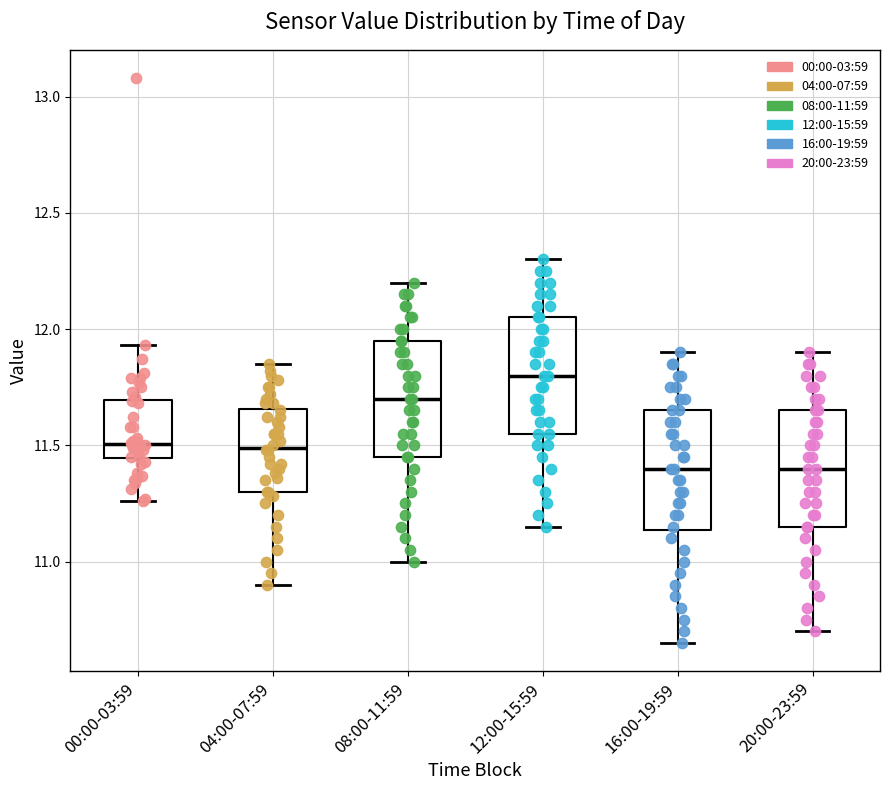

Reading left to right, transcribe this box plot: for each box, give where its median line is, the range the box spans, and where its two whiskers end, as read against the y-axis. The values are not printed on the chart, so give them approximately, as read against the axis.

00:00-03:59: median 11.50, box 11.45 to 11.70, whiskers 11.25 to 11.95
04:00-07:59: median 11.50, box 11.30 to 11.65, whiskers 10.90 to 11.85
08:00-11:59: median 11.70, box 11.45 to 11.95, whiskers 11.00 to 12.20
12:00-15:59: median 11.80, box 11.55 to 12.05, whiskers 11.15 to 12.30
16:00-19:59: median 11.40, box 11.15 to 11.65, whiskers 10.65 to 11.90
20:00-23:59: median 11.40, box 11.15 to 11.65, whiskers 10.70 to 11.90